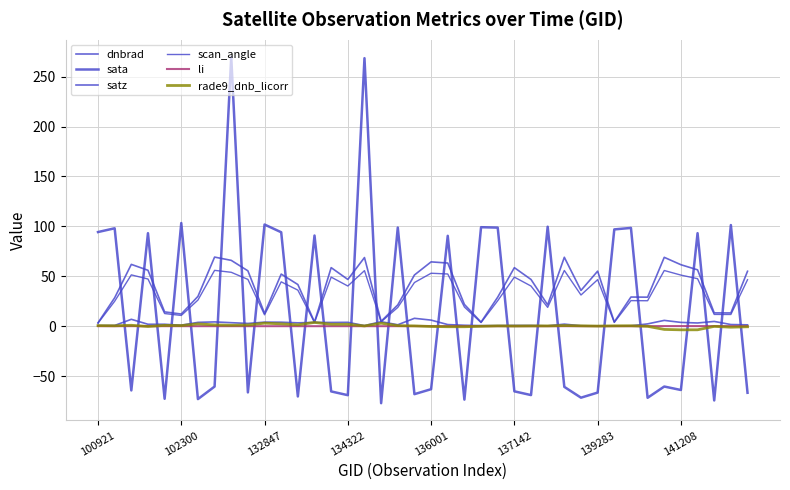

What is the sum of all satz values?

1560.1